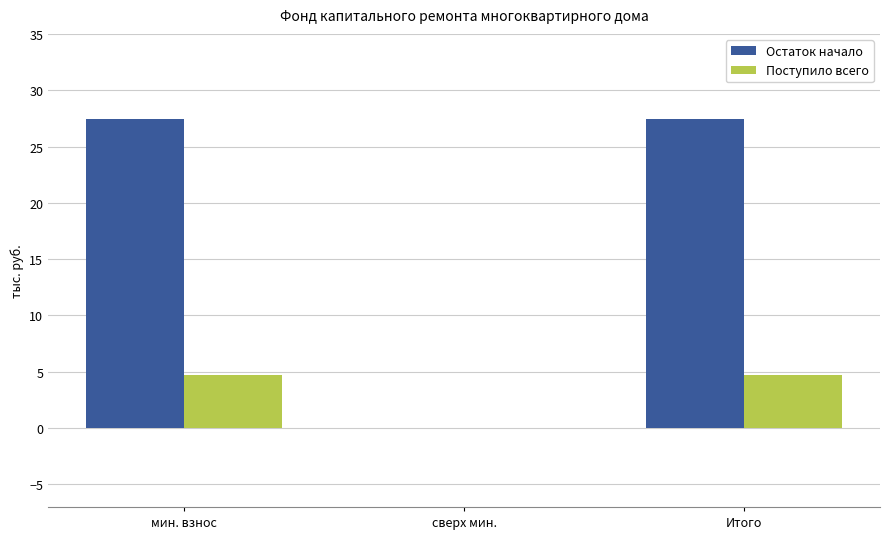

How many distinct data groups are displayed?

2